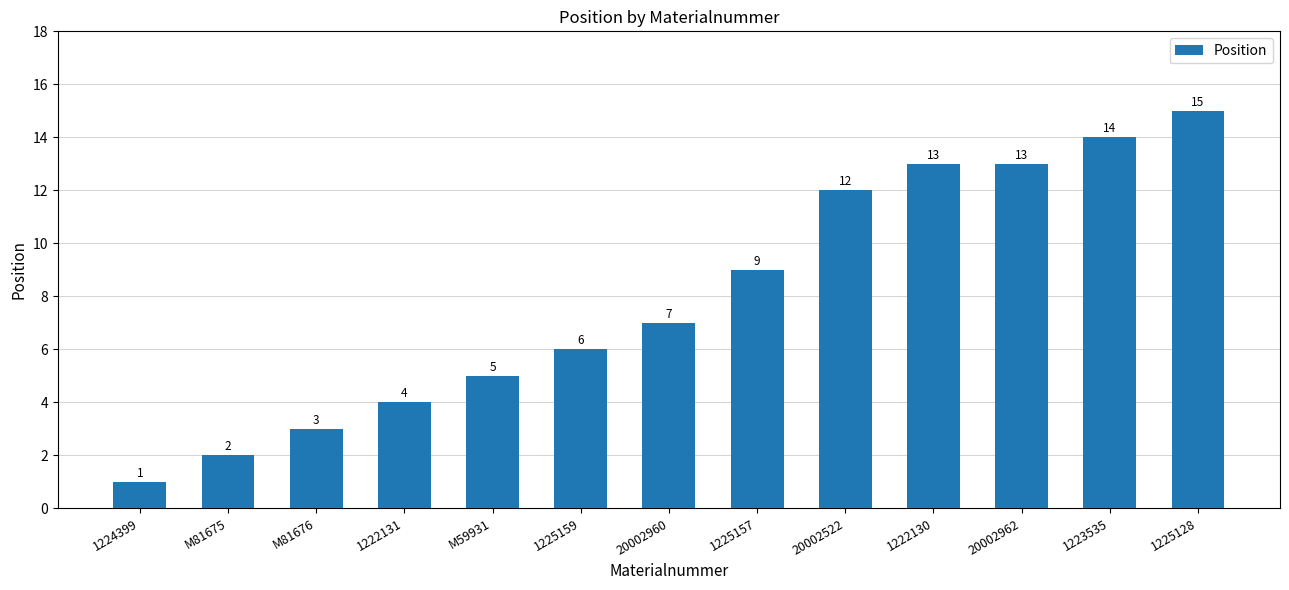

Which has a higher value, 20002522 or 20002960?

20002522